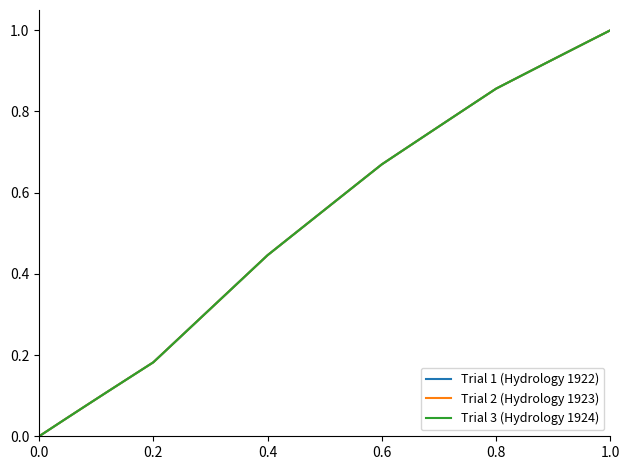

Is this an area chart (filled region under the line)?

No